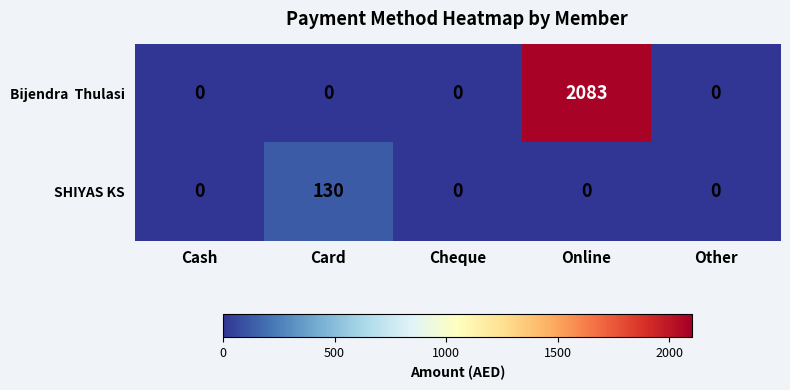

What is the difference between the highest and lowest values at Online?

2083